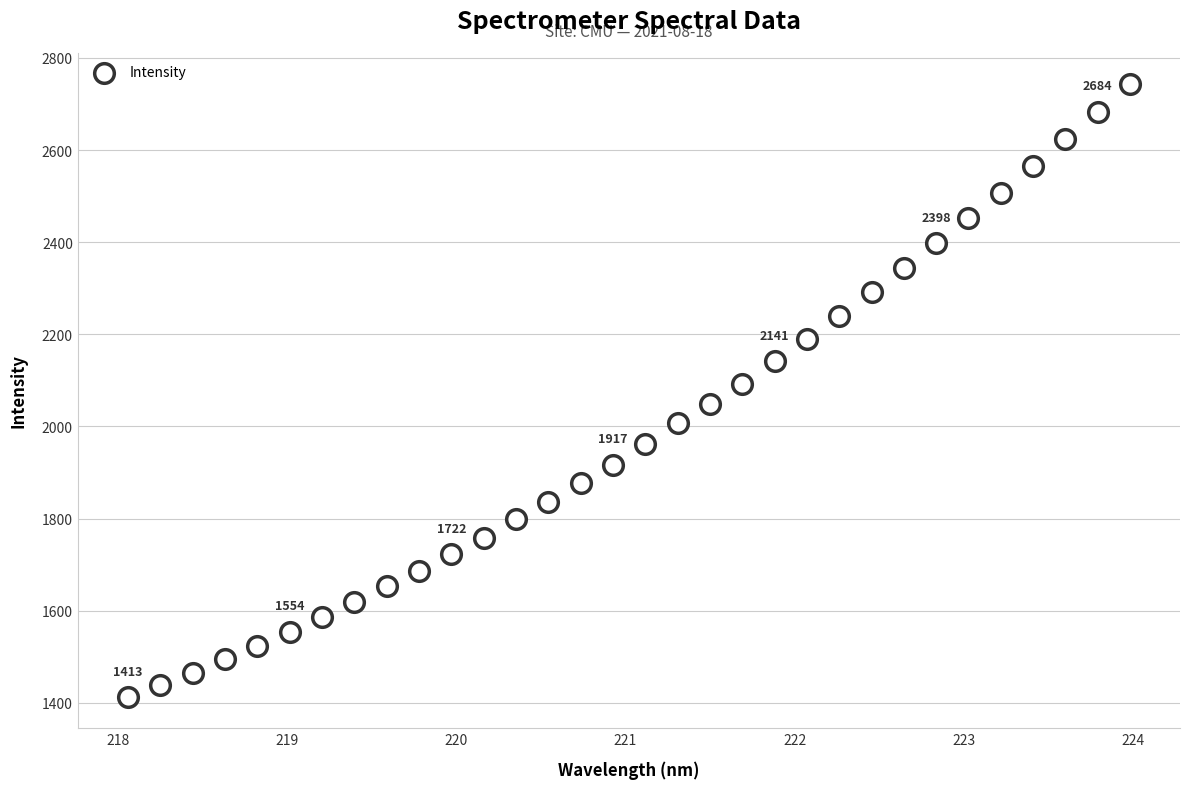

What is the range of X values (max minus min)?

5.9